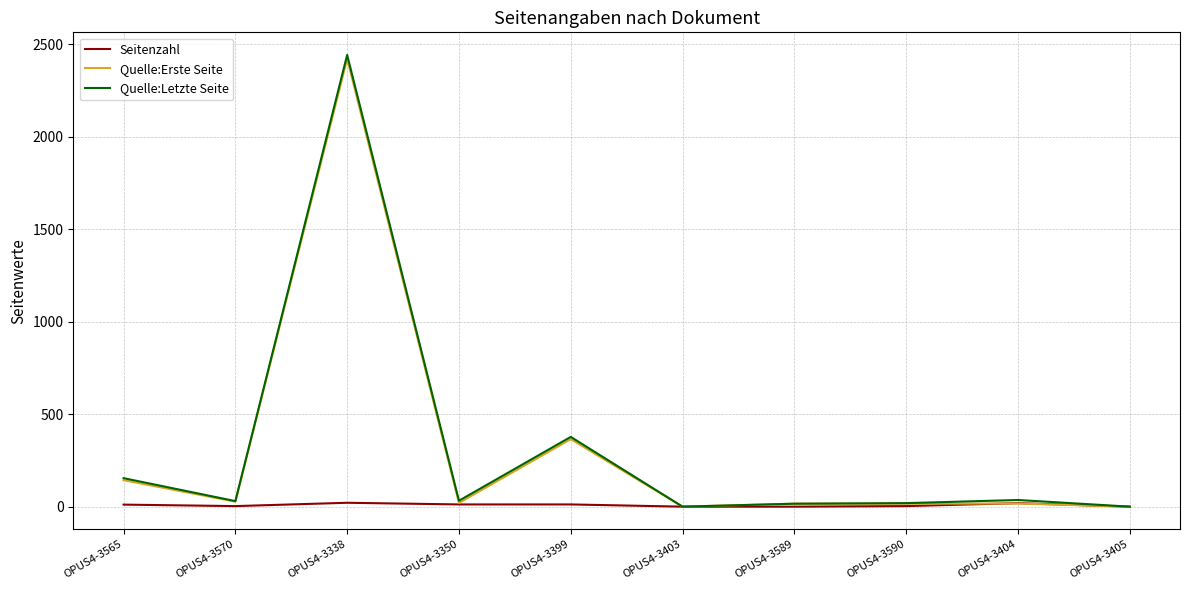

Is the value of Quelle:Letzte Seite at OPUS4-3404 greater than the value of Quelle:Erste Seite at OPUS4-3403?

Yes